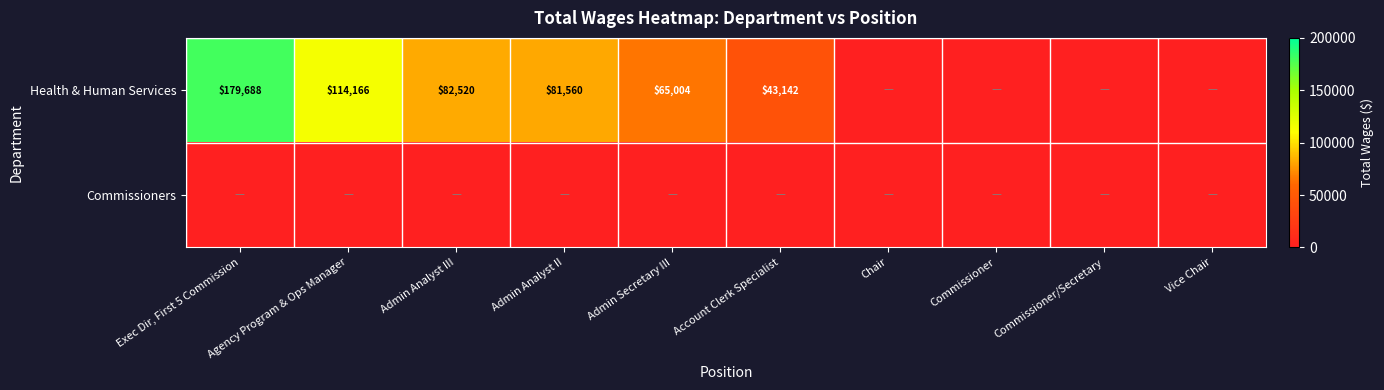

Is it true that Health & Human Services equals 100879 at Exec Dir, First 5 Commission?

False